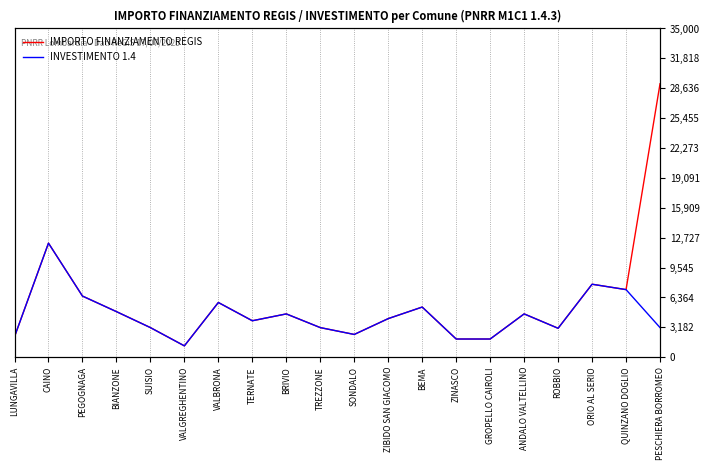

What is the average value of the IMPORTO FINANZIAMENTO REGIS series?

5758